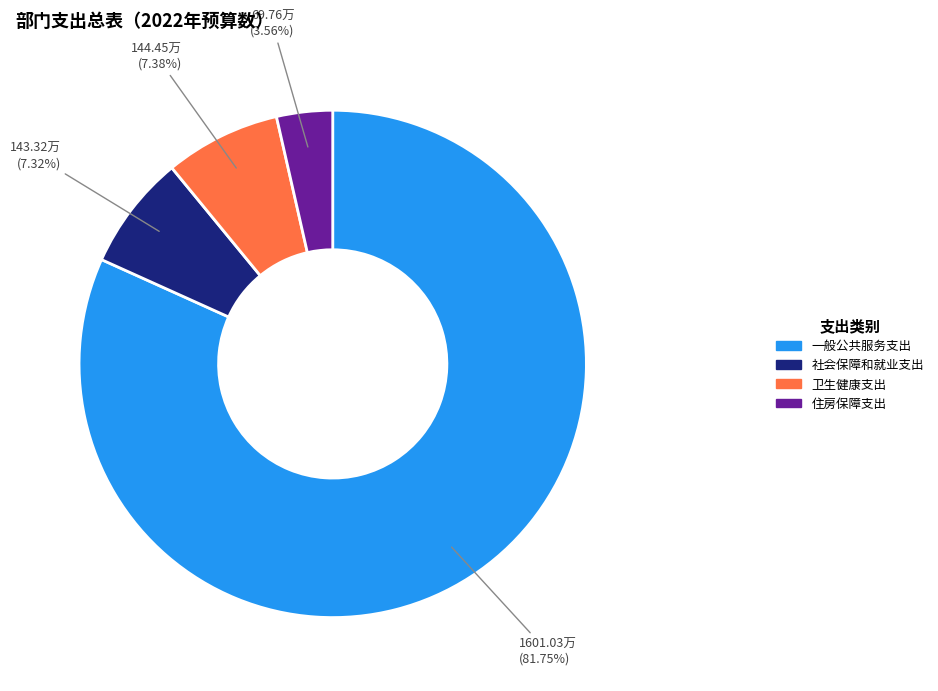

Which category has the smallest portion of the pie?

住房保障支出